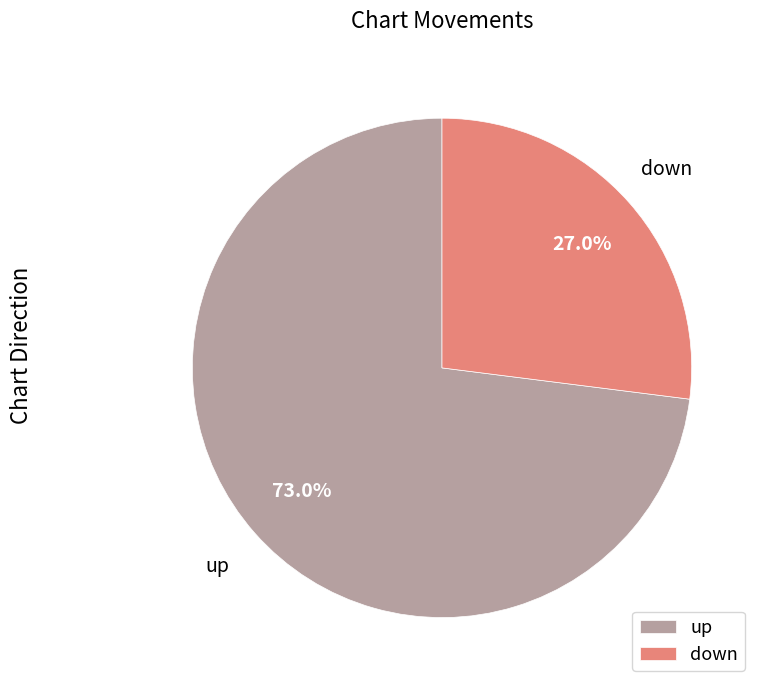

Does down account for over 50% of the chart?

No